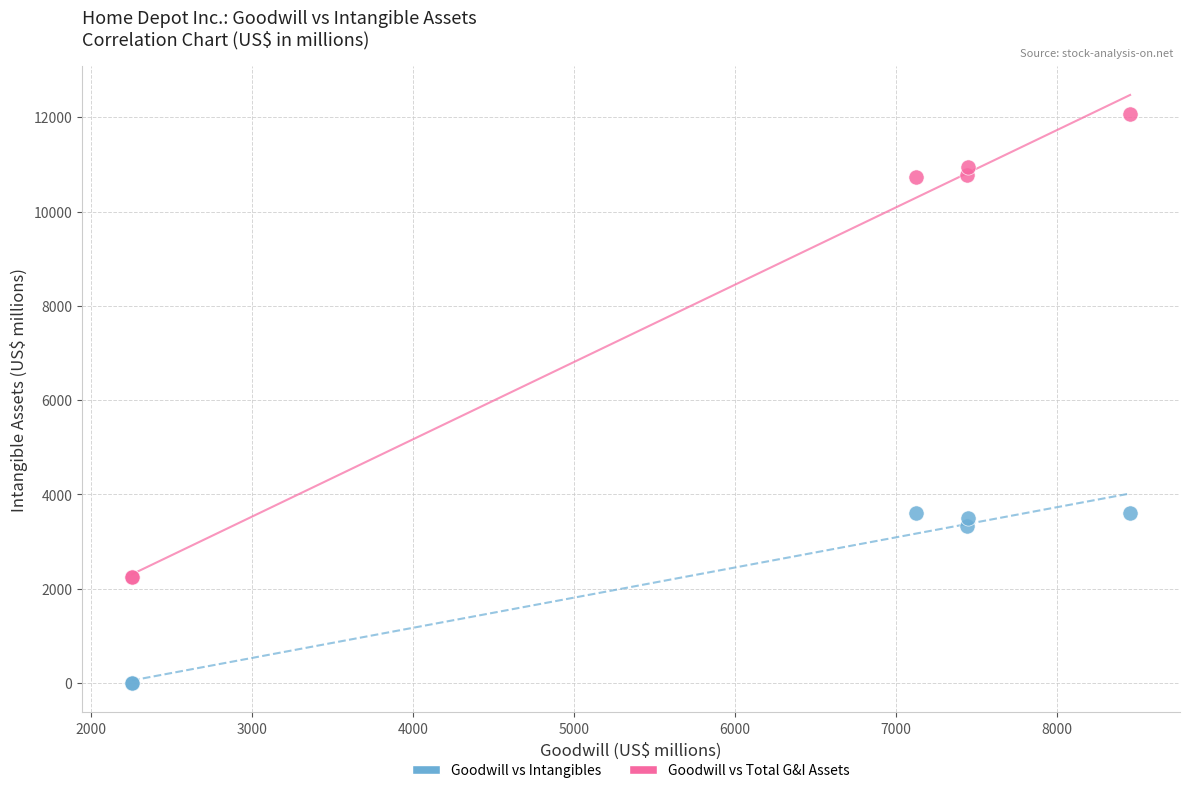

What are all the series names shown in the legend?

Goodwill vs Intangibles, Goodwill vs Total G&I Assets